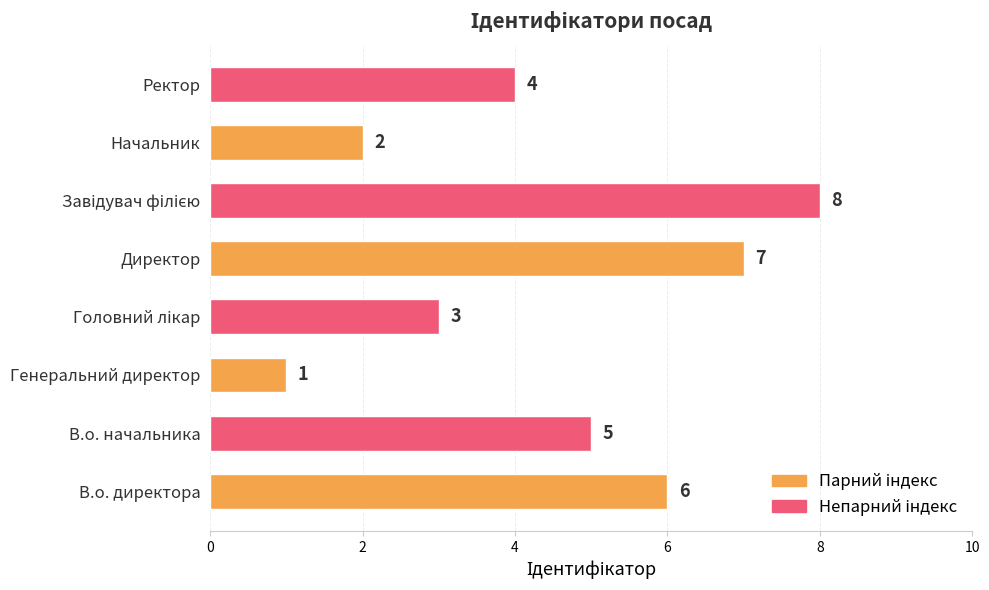

Is it true that the value at Начальник is 2?

True